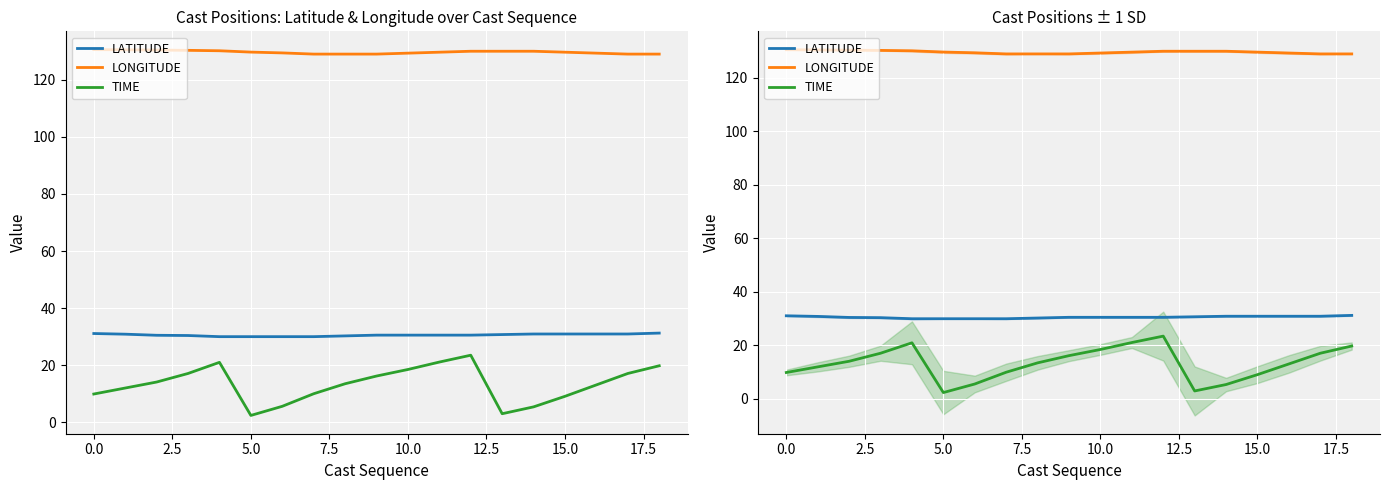

What is the sum of the LONGITUDE values at 10 and 14?

259.3